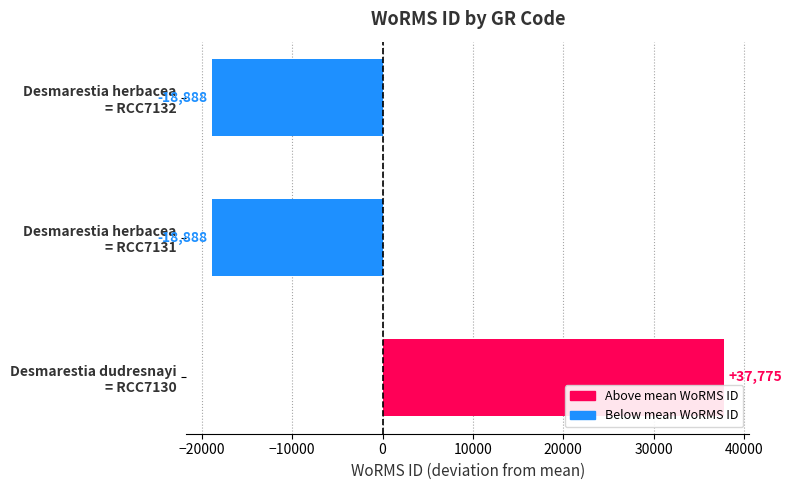

What is the greatest value displayed?

37775.3